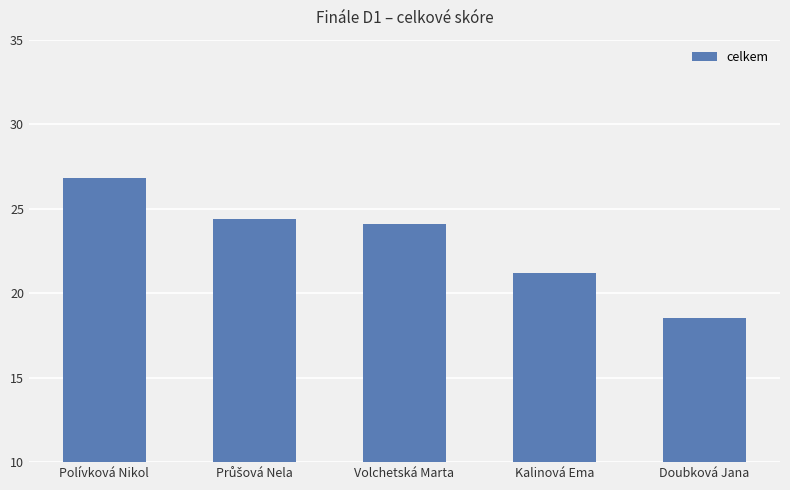

The value at Volchetská Marta is 24.1. True or false?

True